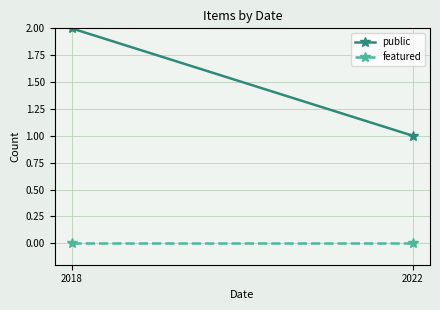

Reading left to right, transcribe all the data shown in this chart.

public: 2	1
featured: 0	0